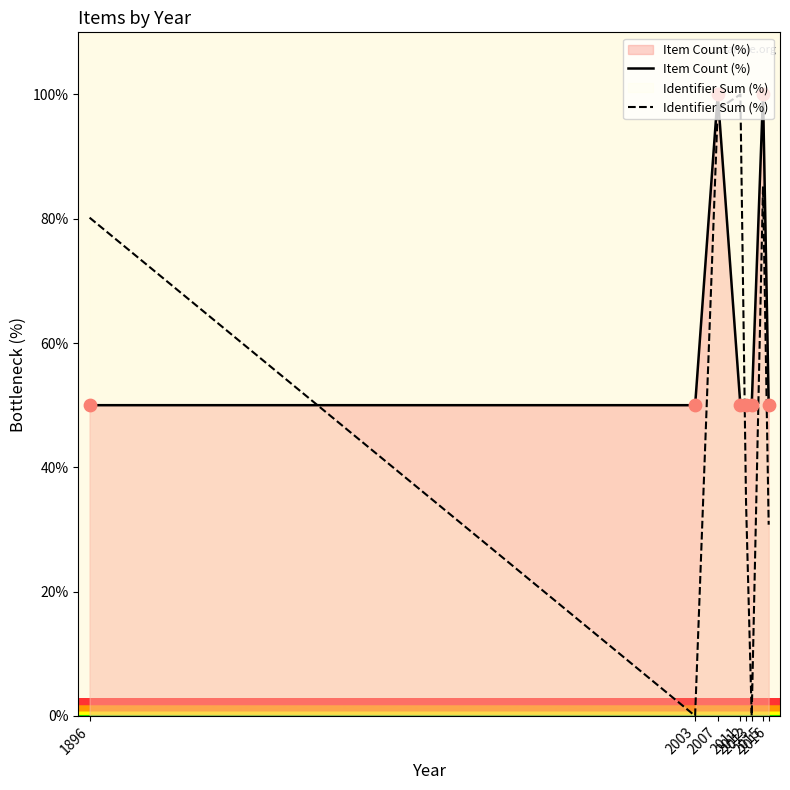

Which series has the widest spread of Y values?

Identifier Sum (%)